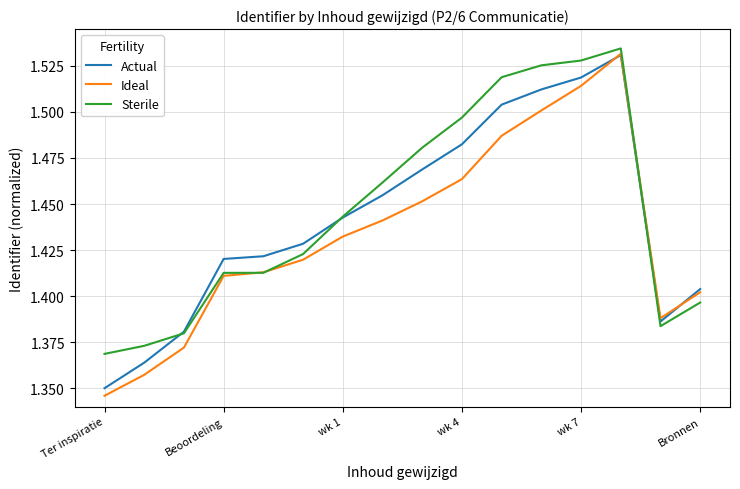

Is this an area chart (filled region under the line)?

No